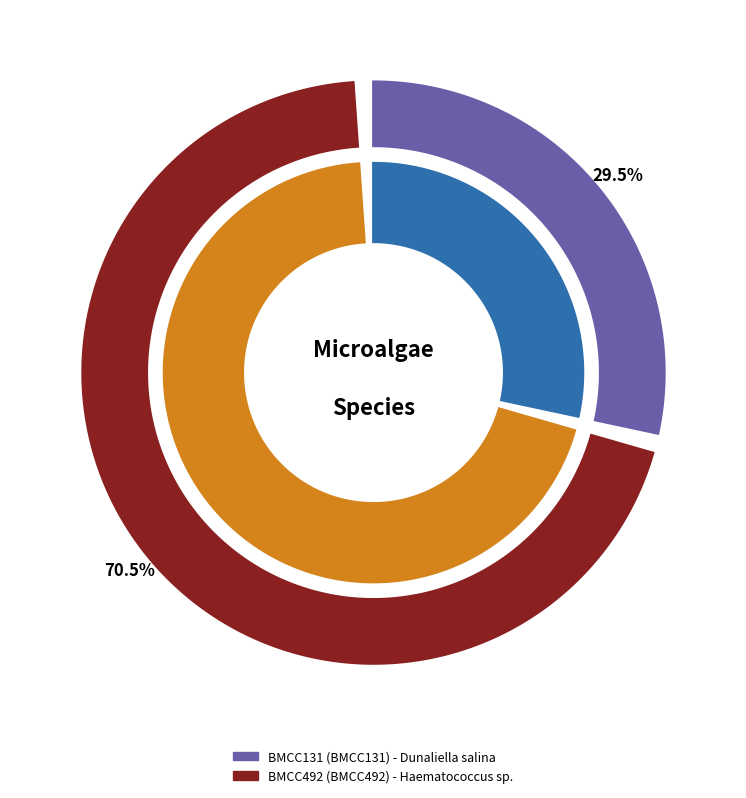

Which category has the smallest portion of the pie?

BMCC131